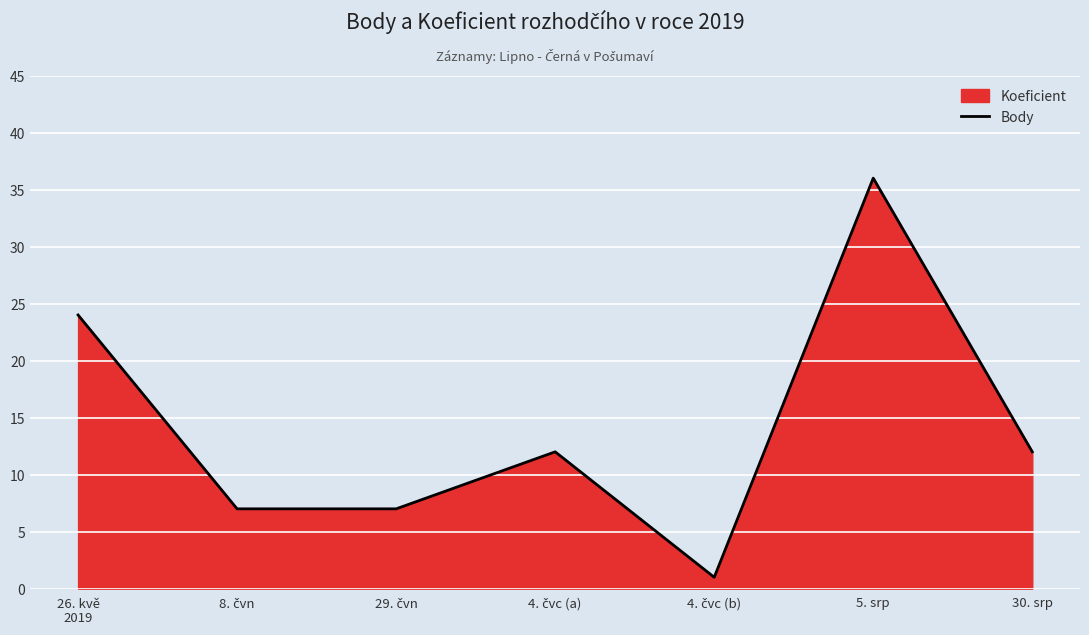

What is the difference between the second highest and second lowest values?

17